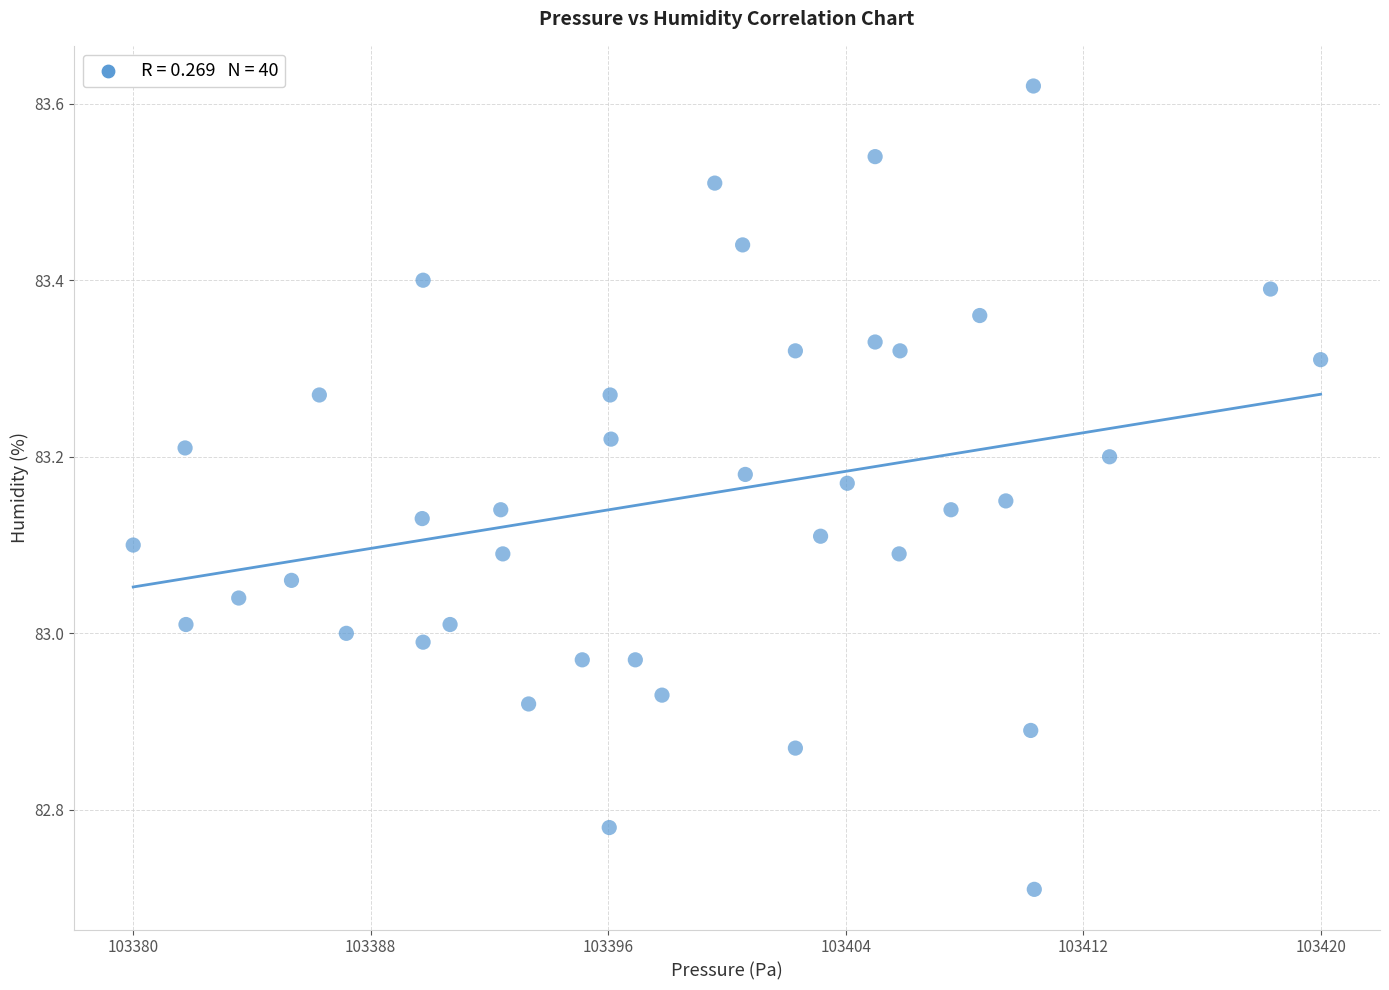

What is the range of Y values (max minus min)?

0.9